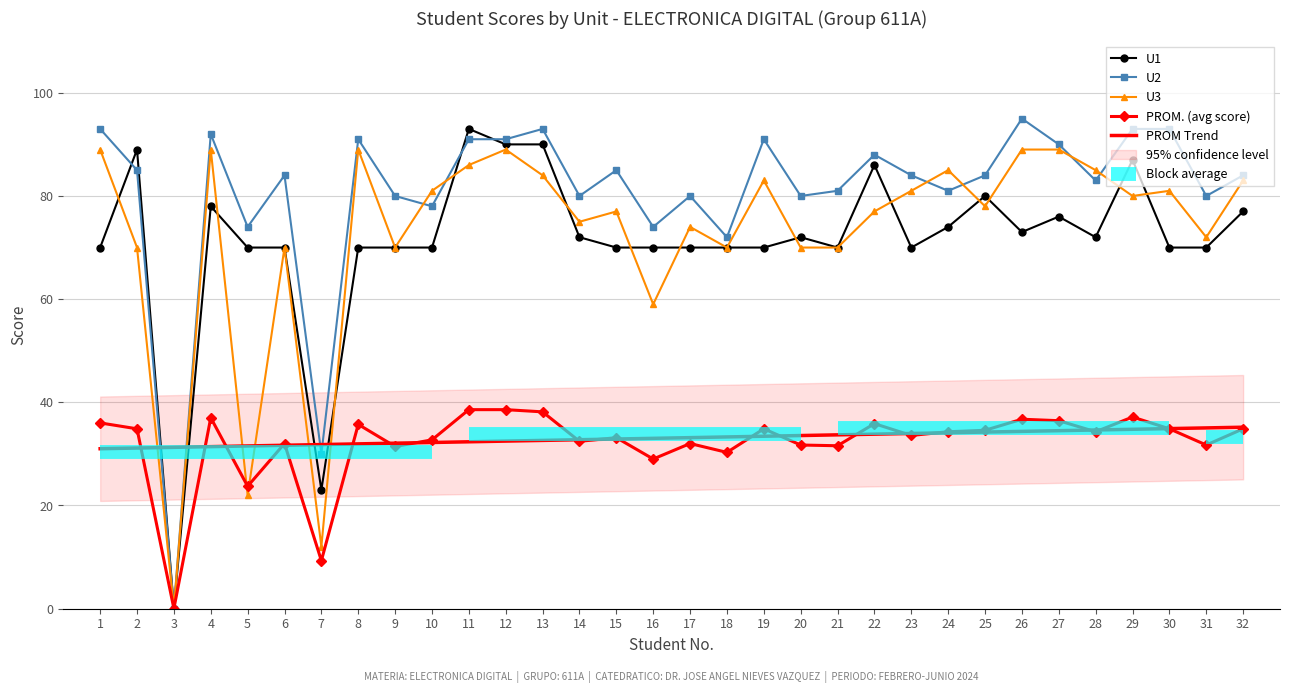

Which series has the widest spread of values?

U2